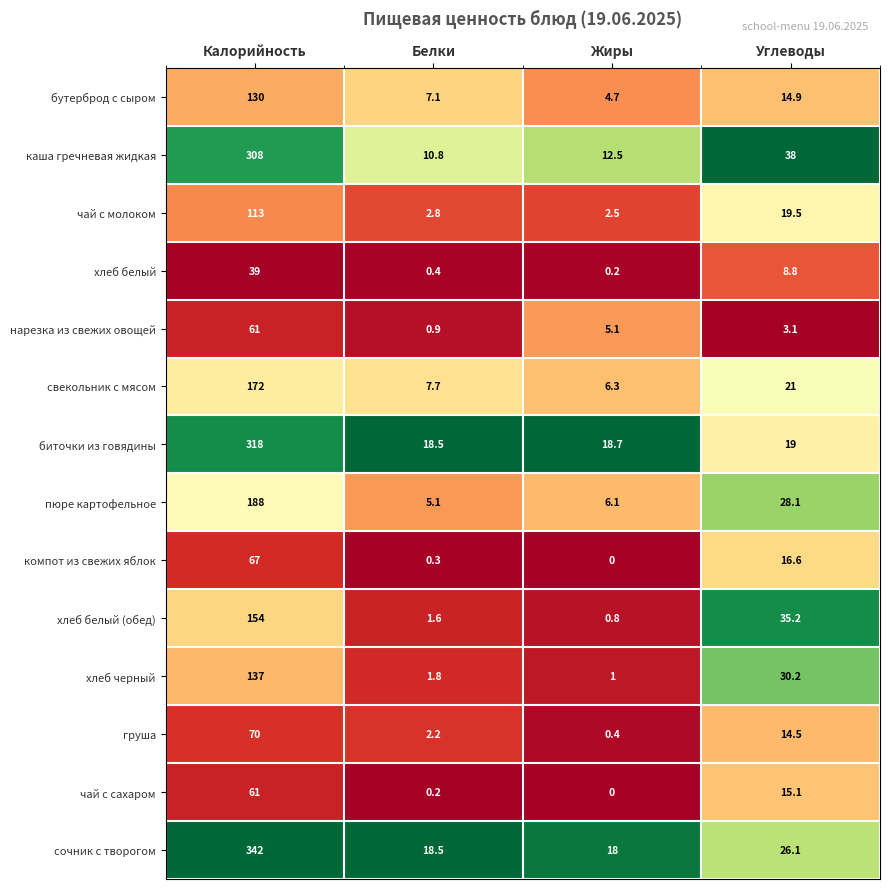

List the labels in order of биточки из говядины value, smallest first.

Белки, Жиры, Углеводы, Калорийность